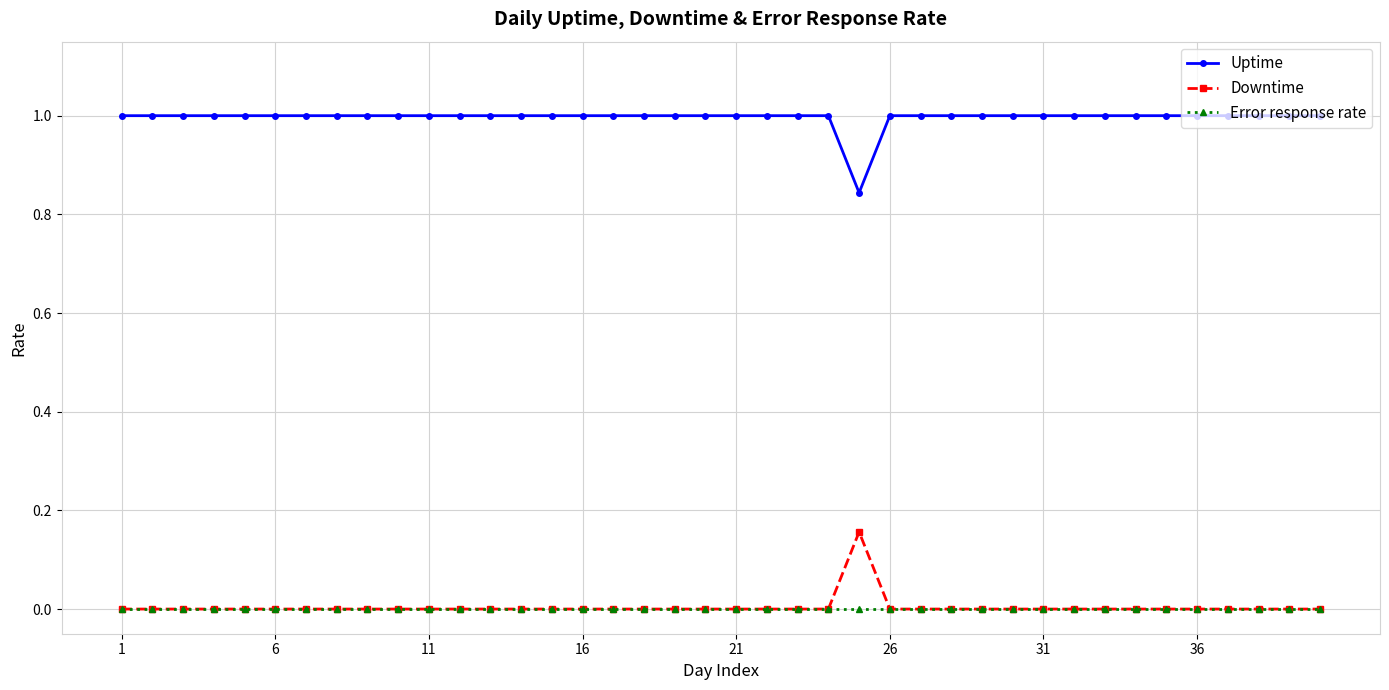

What is the maximum value shown in the chart?

1.0